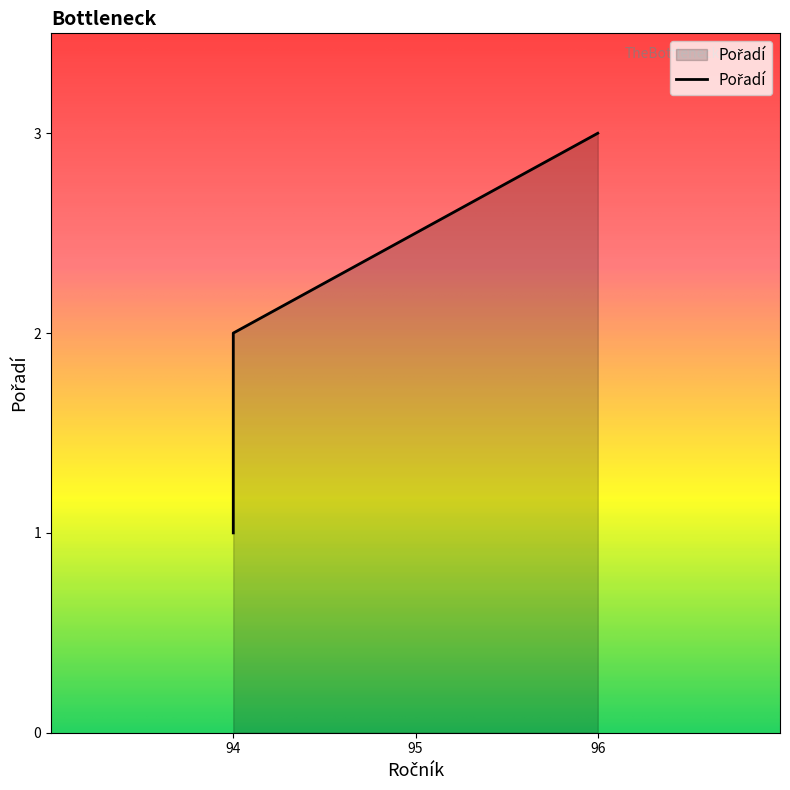

The value at 94 is 2. True or false?

True